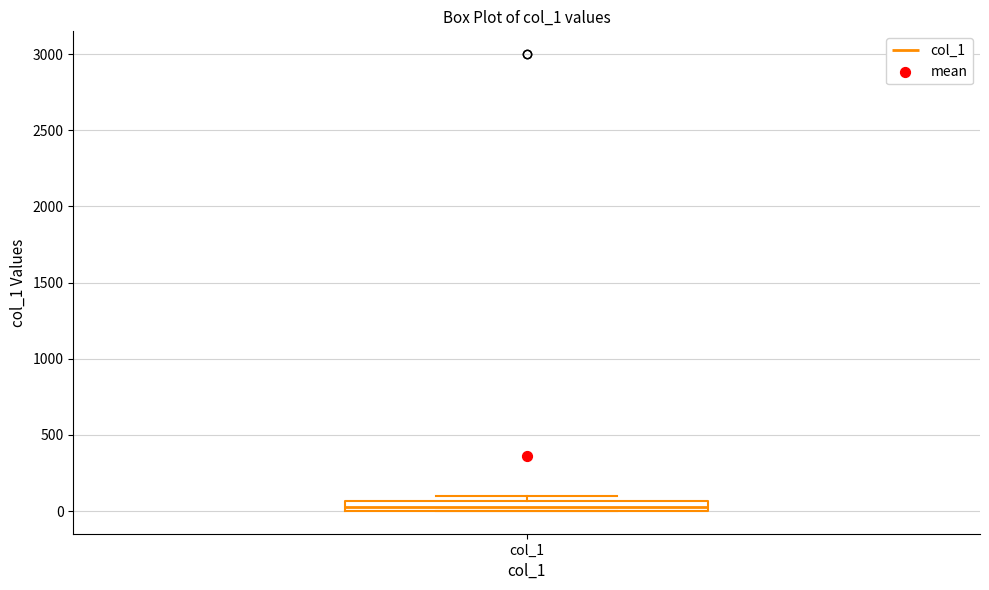

Where is the upper edge of the box for col_1 on the y-axis? The values are not printed on the chart, so give them approximately, as read against the axis.

50